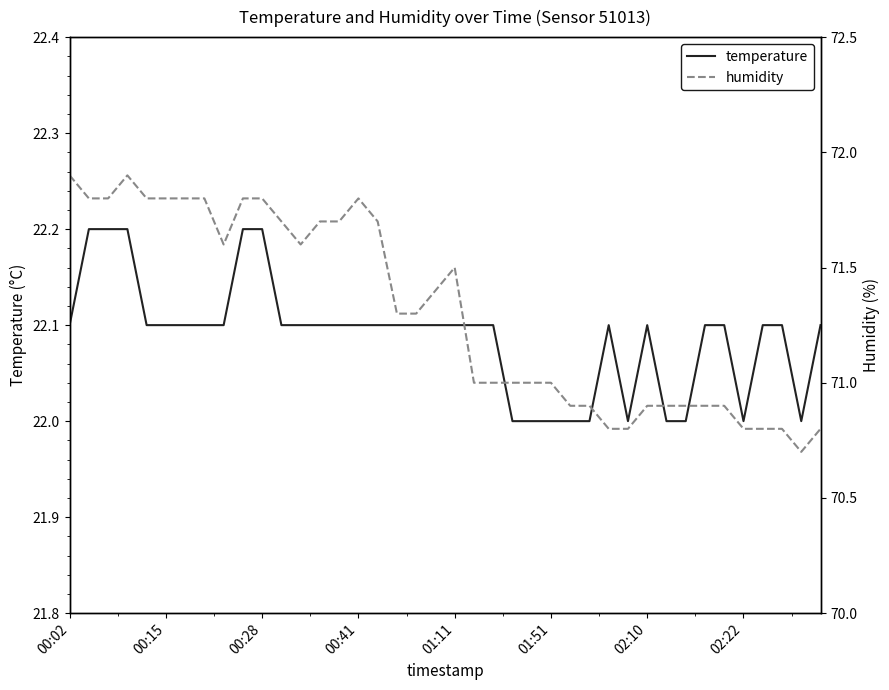

Which series has the largest range (max minus min)?

humidity